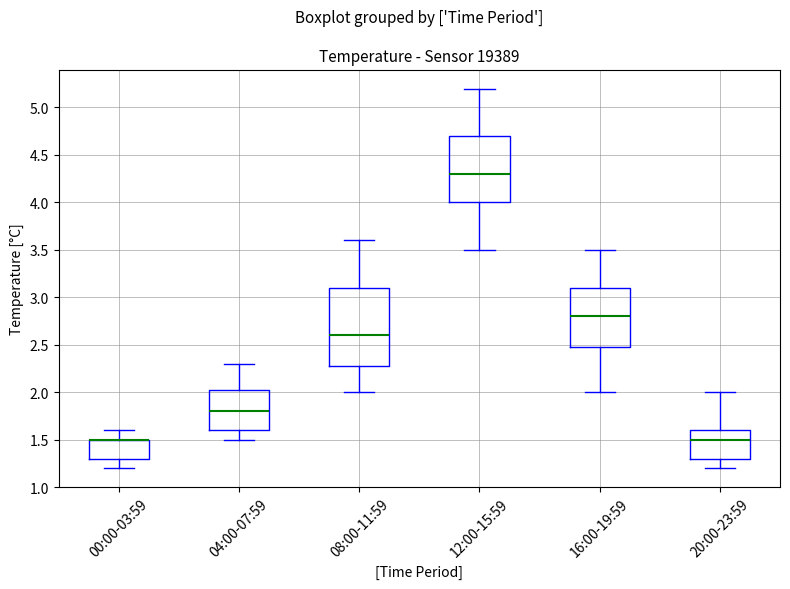

Reading left to right, transcribe this box plot: for each box, give where its median line is, the range the box spans, and where its two whiskers end, as read against the y-axis. The values are not printed on the chart, so give them approximately, as read against the axis.

00:00-03:59: median 1.50 (drawn on the box's upper edge), box 1.30 to 1.50, whiskers 1.20 to 1.60
04:00-07:59: median 1.80, box 1.60 to 2.05, whiskers 1.50 to 2.30
08:00-11:59: median 2.60, box 2.30 to 3.10, whiskers 2.00 to 3.60
12:00-15:59: median 4.30, box 4.00 to 4.70, whiskers 3.50 to 5.20
16:00-19:59: median 2.80, box 2.50 to 3.10, whiskers 2.00 to 3.50
20:00-23:59: median 1.50, box 1.30 to 1.60, whiskers 1.20 to 2.00